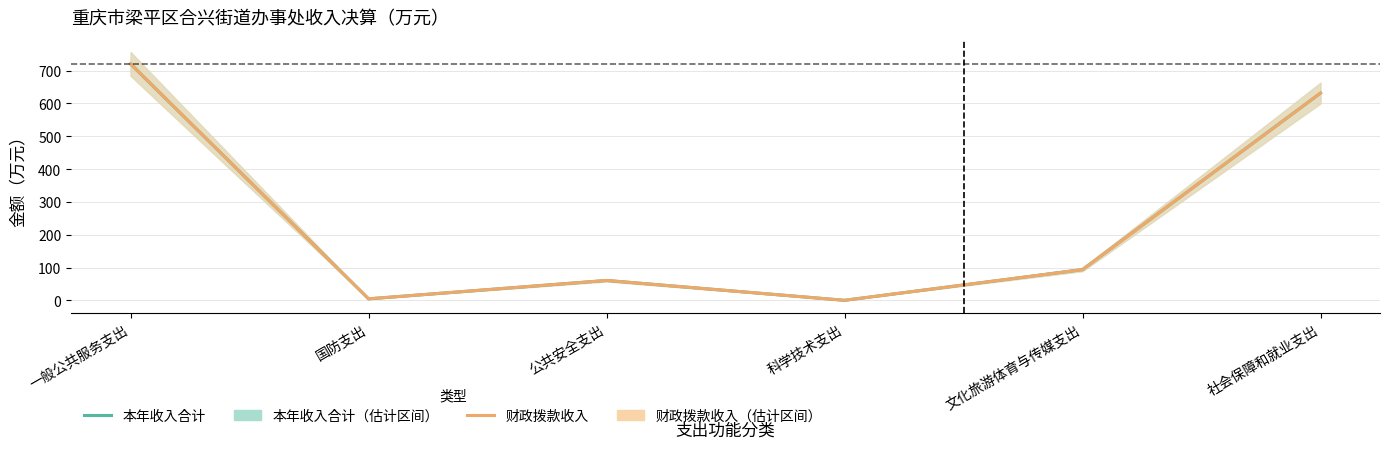

Where does the 本年收入合计 series first go above 94?

一般公共服务支出